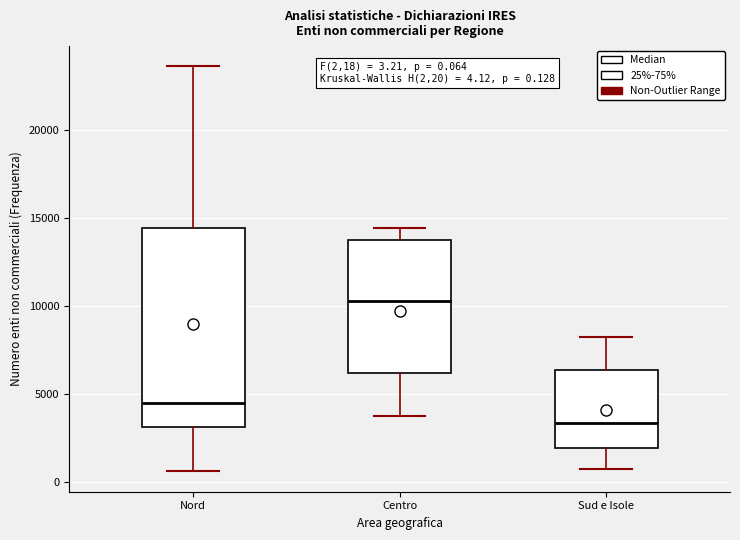

Which box has the lowest median line?

Sud e Isole